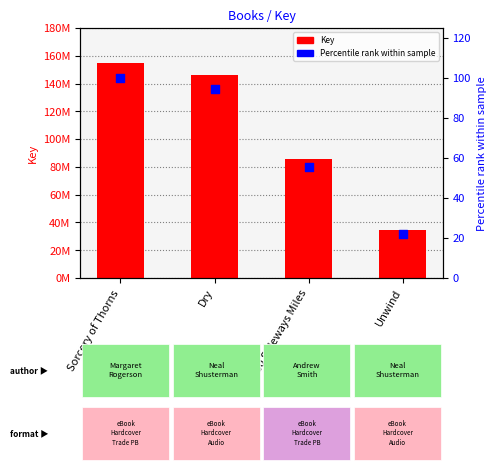

Which series reaches the maximum Y coordinate?

Key